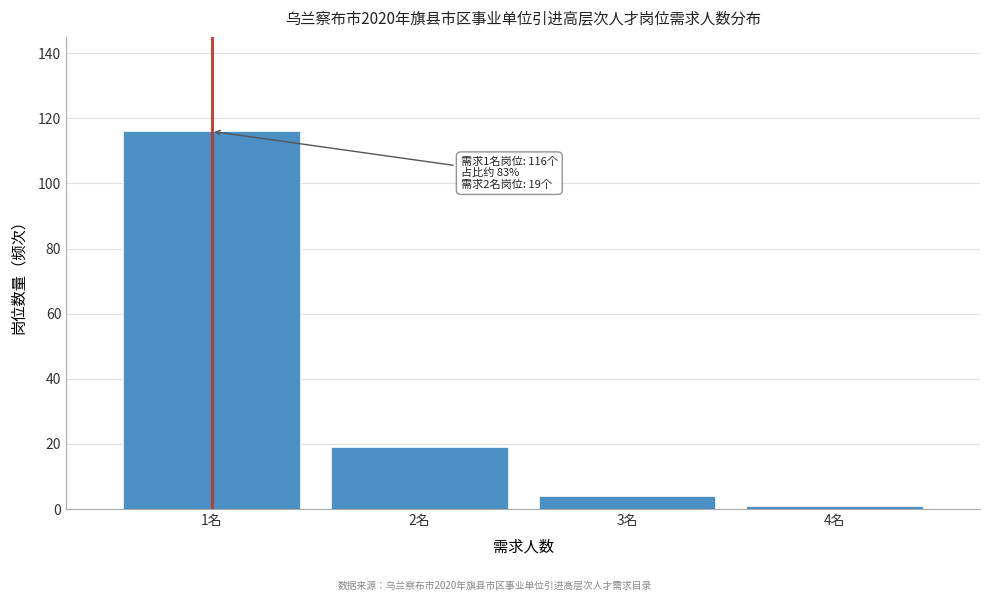

Over which range of the x-axis is the bar tallest?

0.5 to 1.5